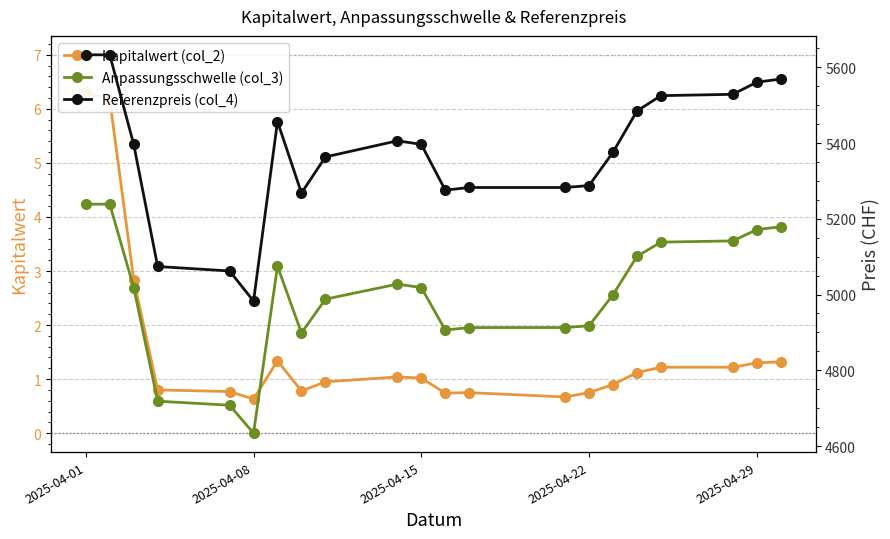

In Referenzpreis (col_4), how many points are higher than both neighbors (excluding endpoints)?

2